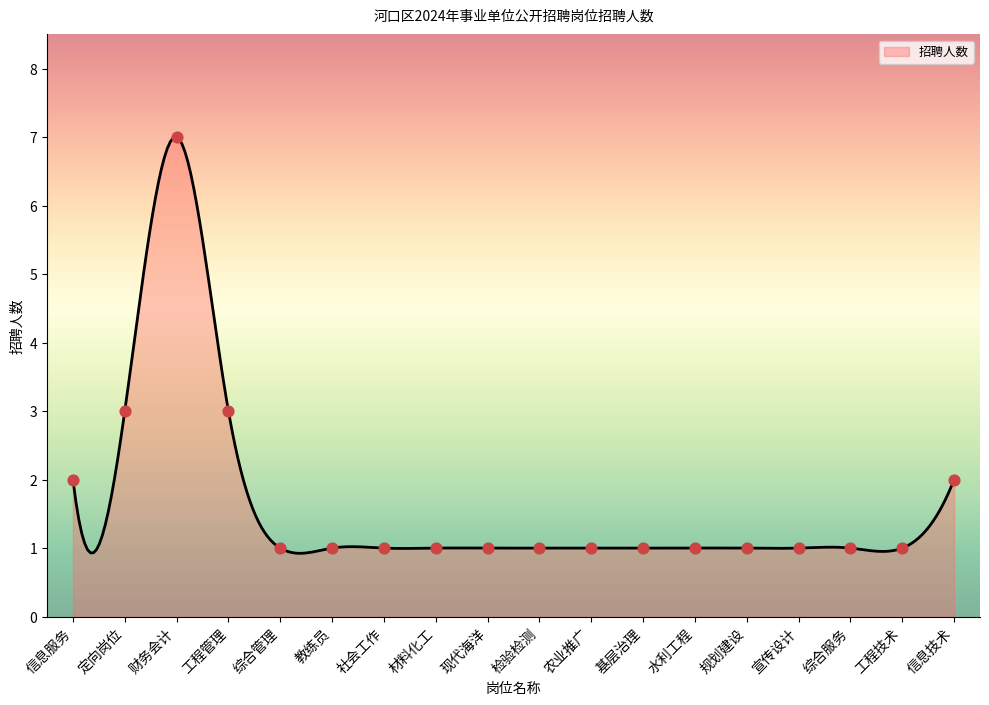

Approximately how many times larger is the value at 材料化工 compared to 教练员?

1.0